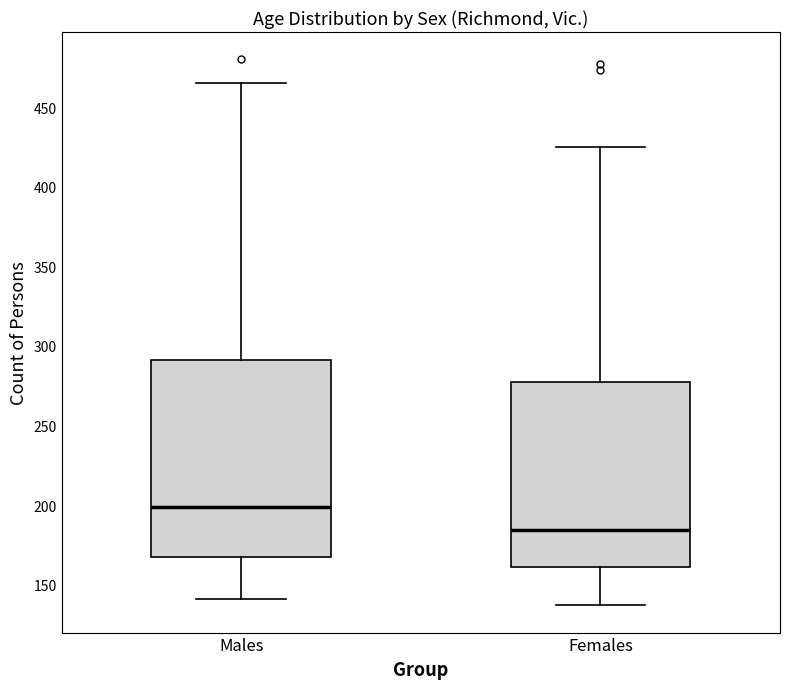

Where is the lower edge of the box for Females on the y-axis? The values are not printed on the chart, so give them approximately, as read against the axis.

160